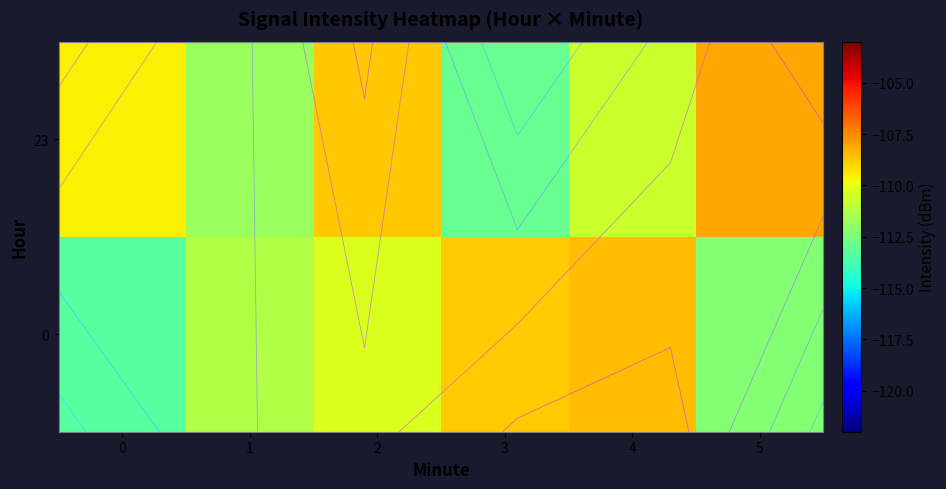

How many values in the 0 series are below -110?

4